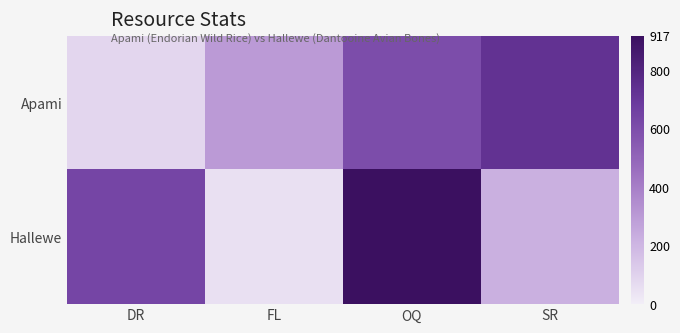

Which label corresponds to the largest value in the chart?

OQ